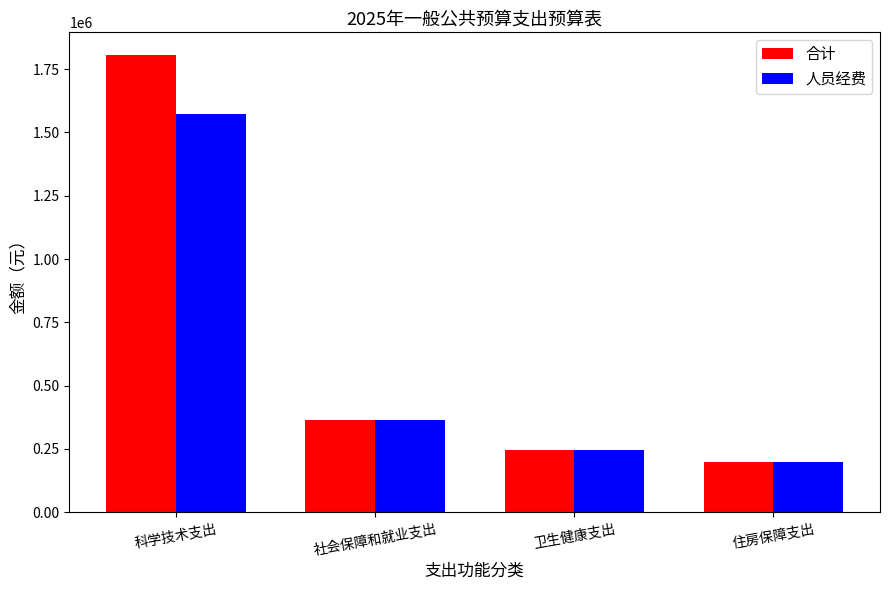

Count the number of categories in the chart.

4